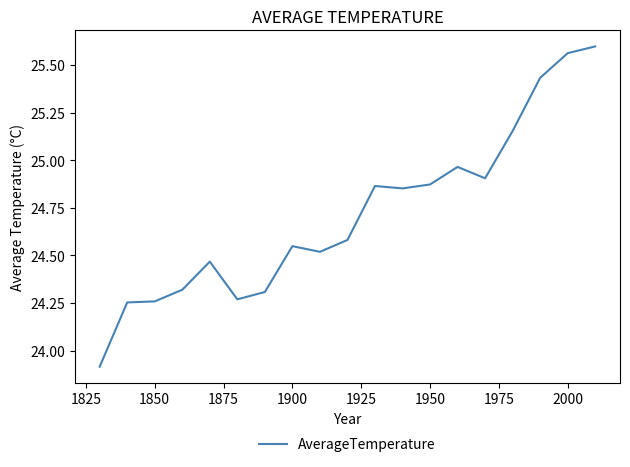

What is the minimum value shown in the chart?

23.9